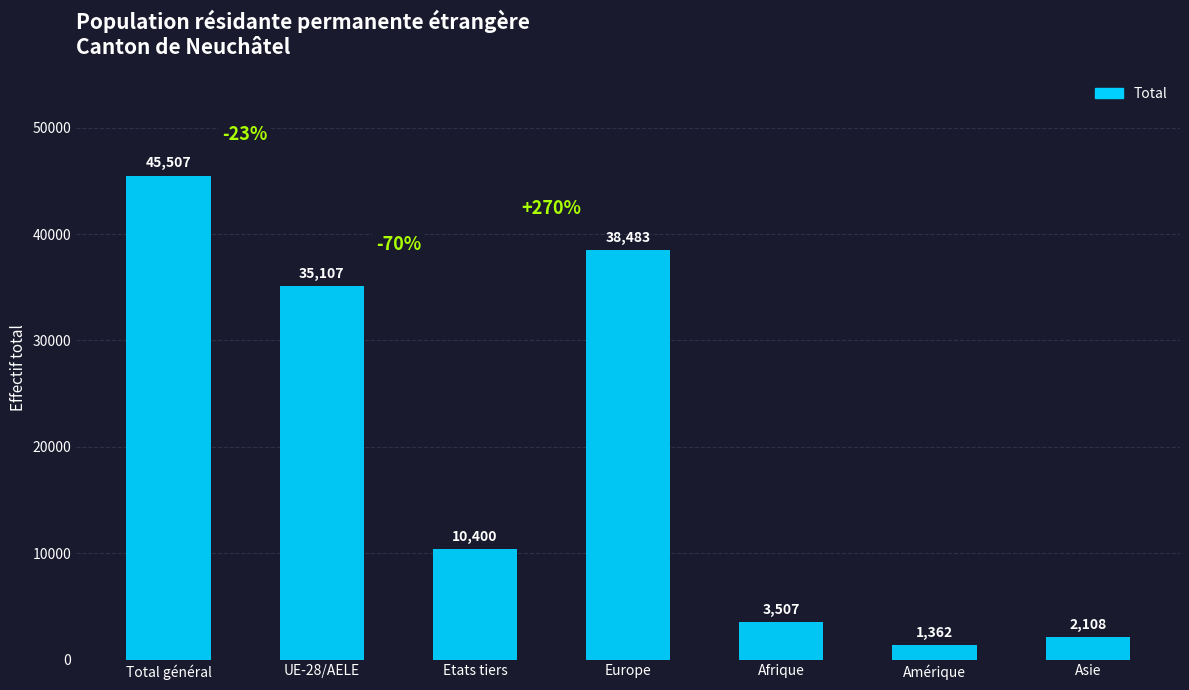

What position from the right is Afrique?

3